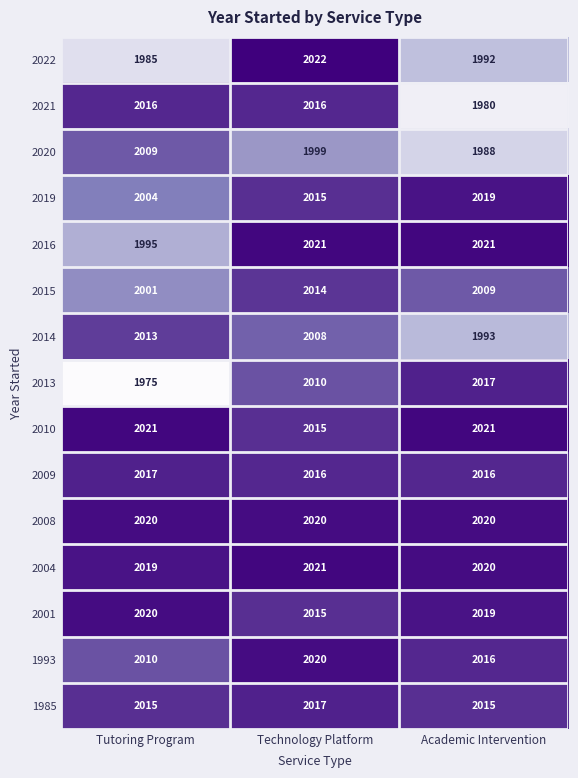

At how many categories does at least one series exceed 1977?

3